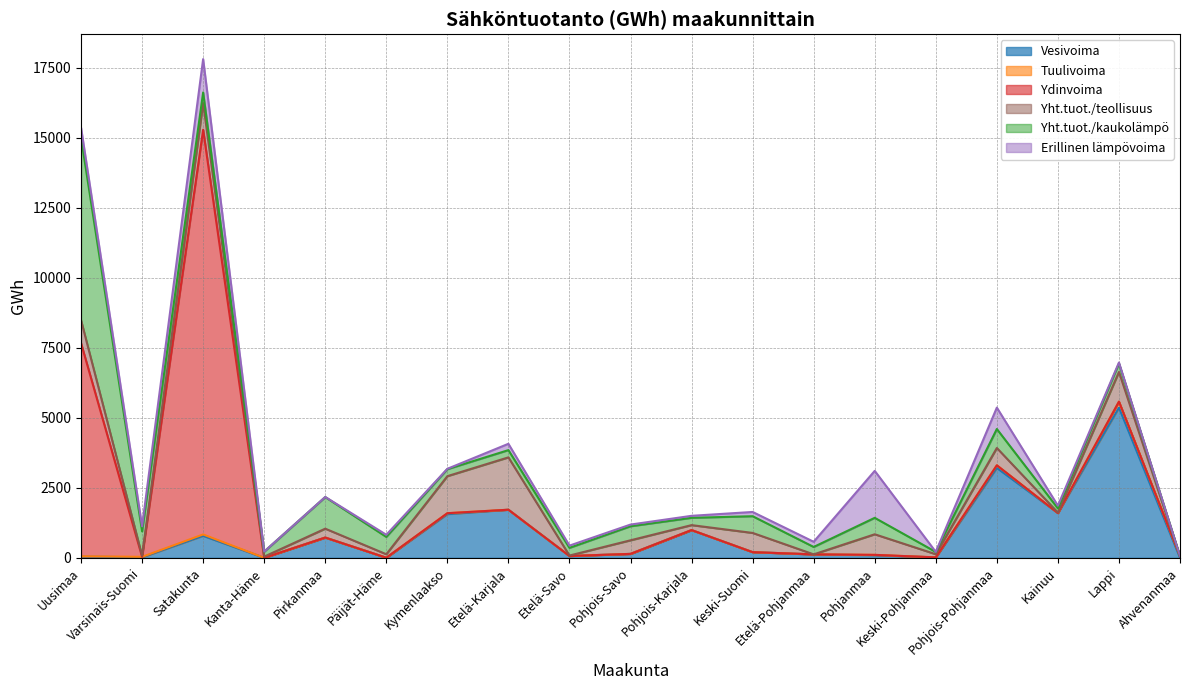

Where do Vesivoima and Erillinen lämpövoima first cross each other?

Kanta-Häme and Pirkanmaa